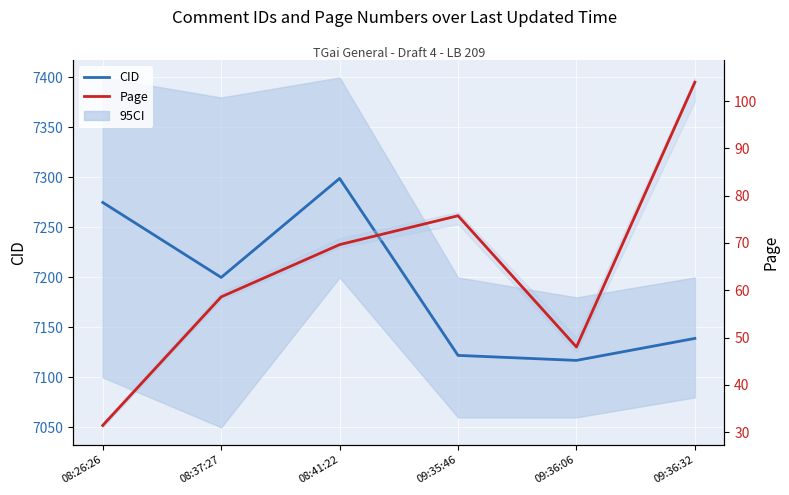

Which series has the largest total across all categories?

CID